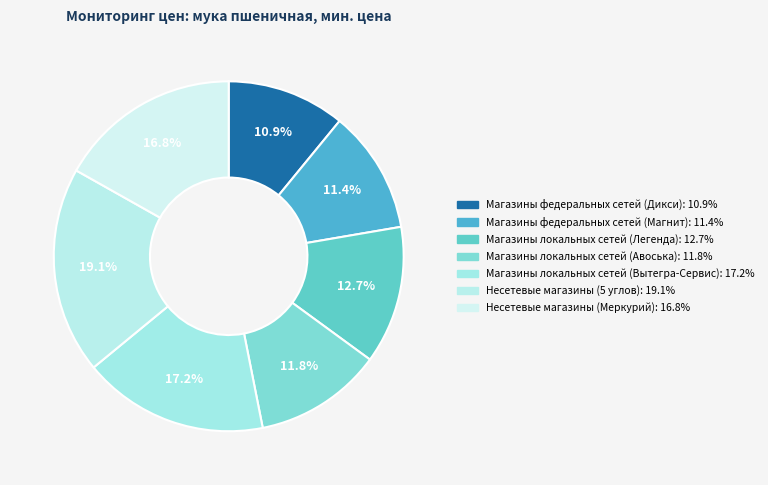

Between Магазины федеральных сетей (Магнит) and Несетевые магазины (5 углов), which is larger?

Несетевые магазины (5 углов)